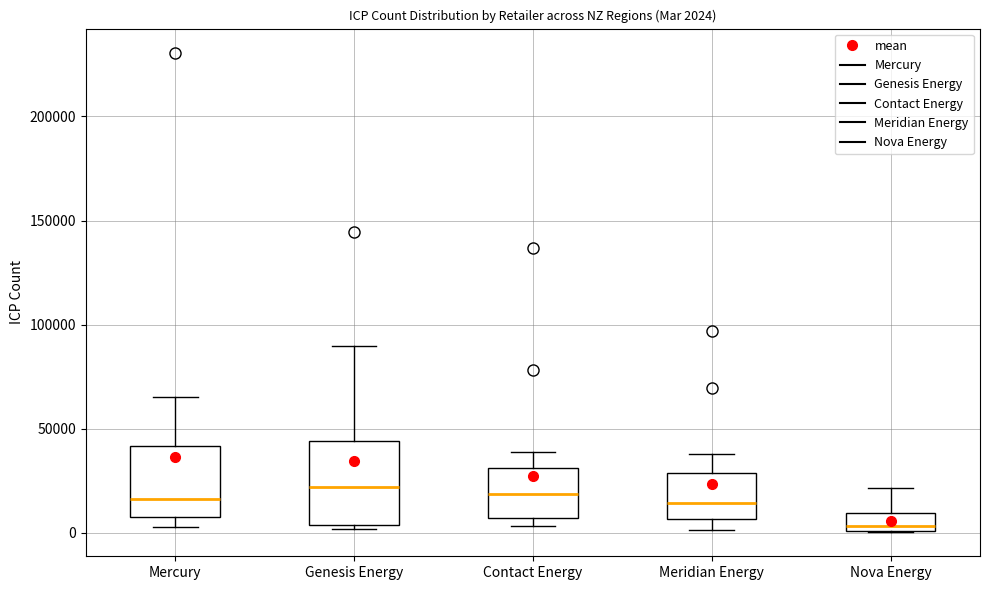

Comparing the boxes themselves (not the whiskers), which one is the tallest?

Genesis Energy